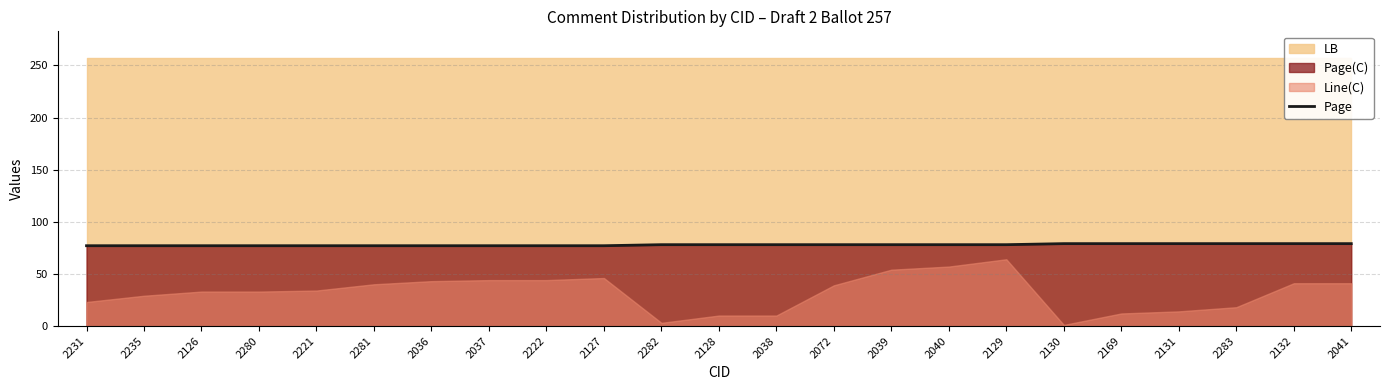

Does the chart display data point markers on the line(s)?

No